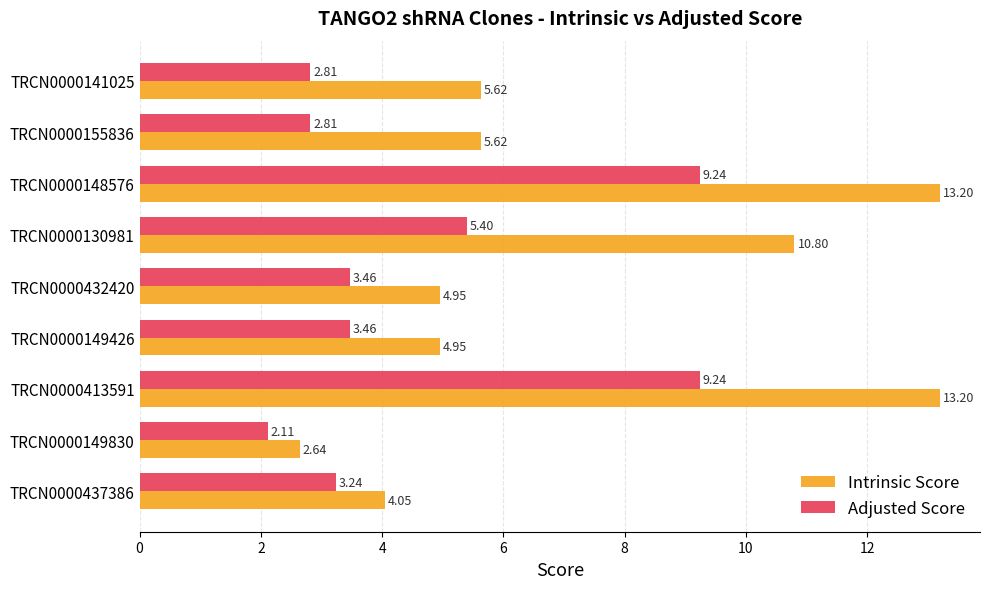

What is the difference between the maximum and minimum values in the Adjusted Score series?

7.1